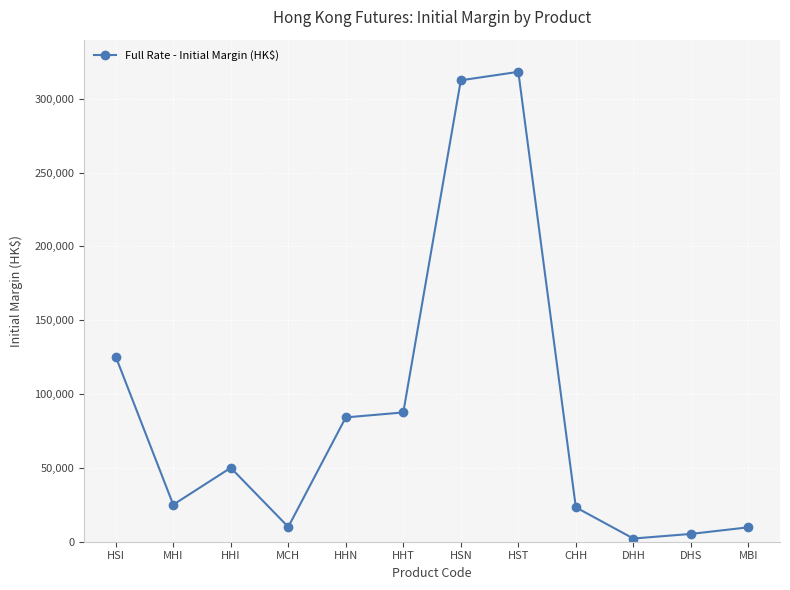

What is the label of the 4th point from the left?

MCH